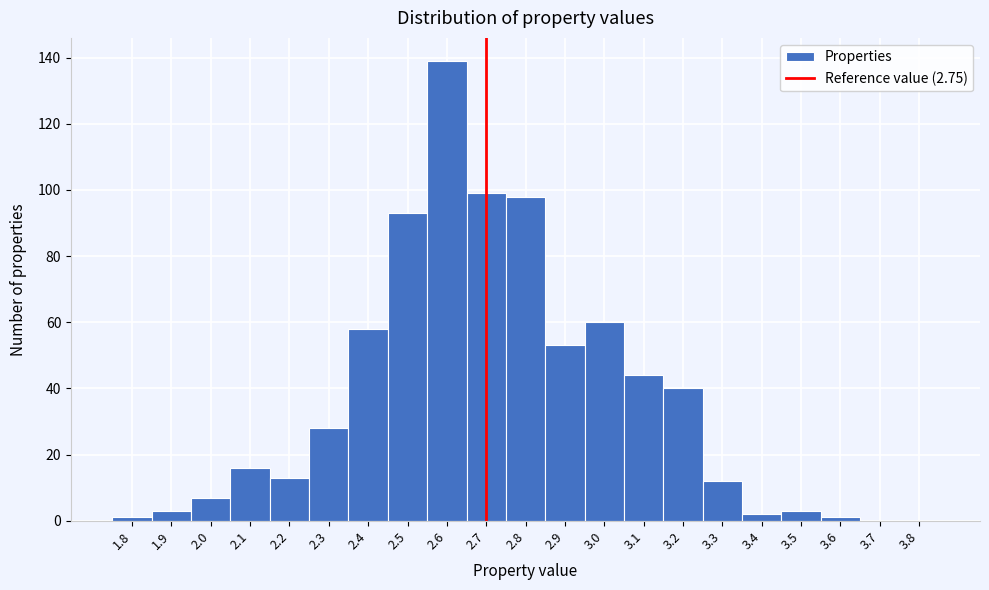

Reading left to right, list all the values displayed in this chart.

1.8=1	1.9=3	2.0=7	2.1=16	2.2=13	2.3=28	2.4=58	2.5=93	2.6=139	2.7=99	2.8=98	2.9=53	3.0=60	3.1=44	3.2=40	3.3=12	3.4=2	3.5=3	3.6=1	3.7=0	3.8=0